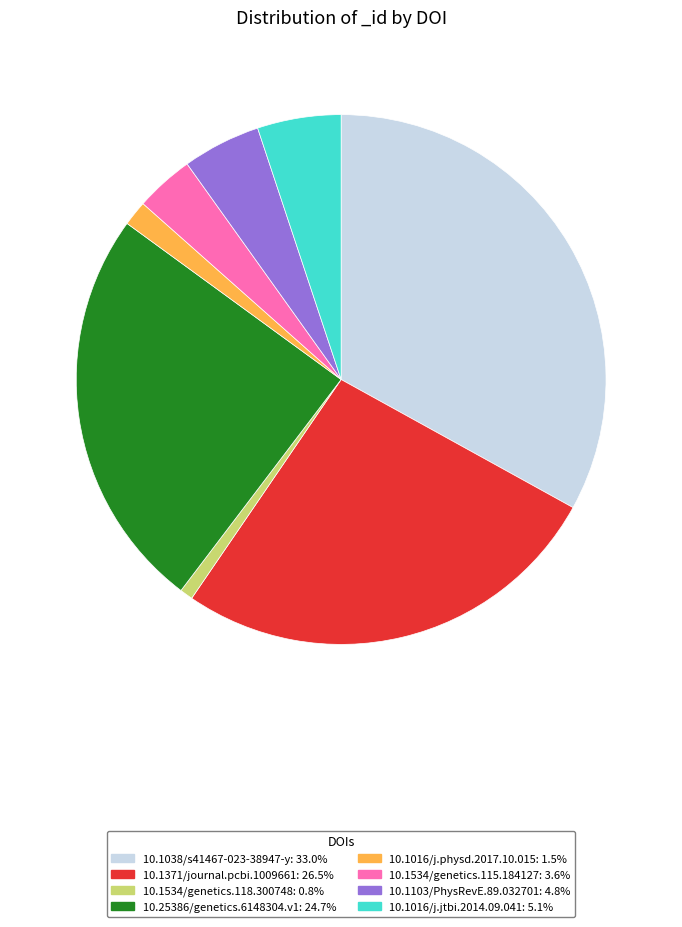

Which category has the smallest portion of the pie?

10.1534/genetics.118.300748